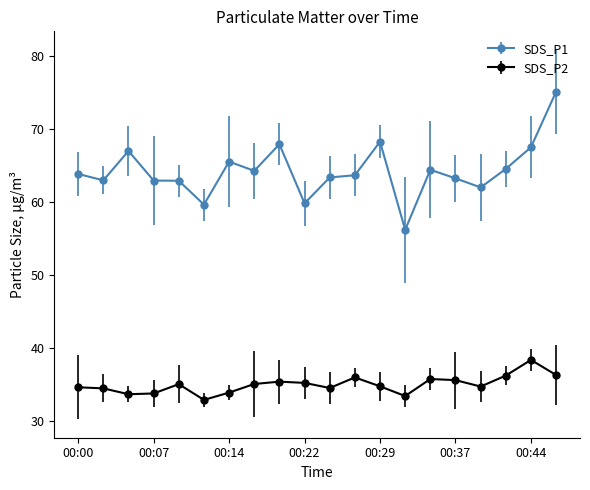

What is the difference between the maximum and minimum values in the SDS_P2 series?

5.5